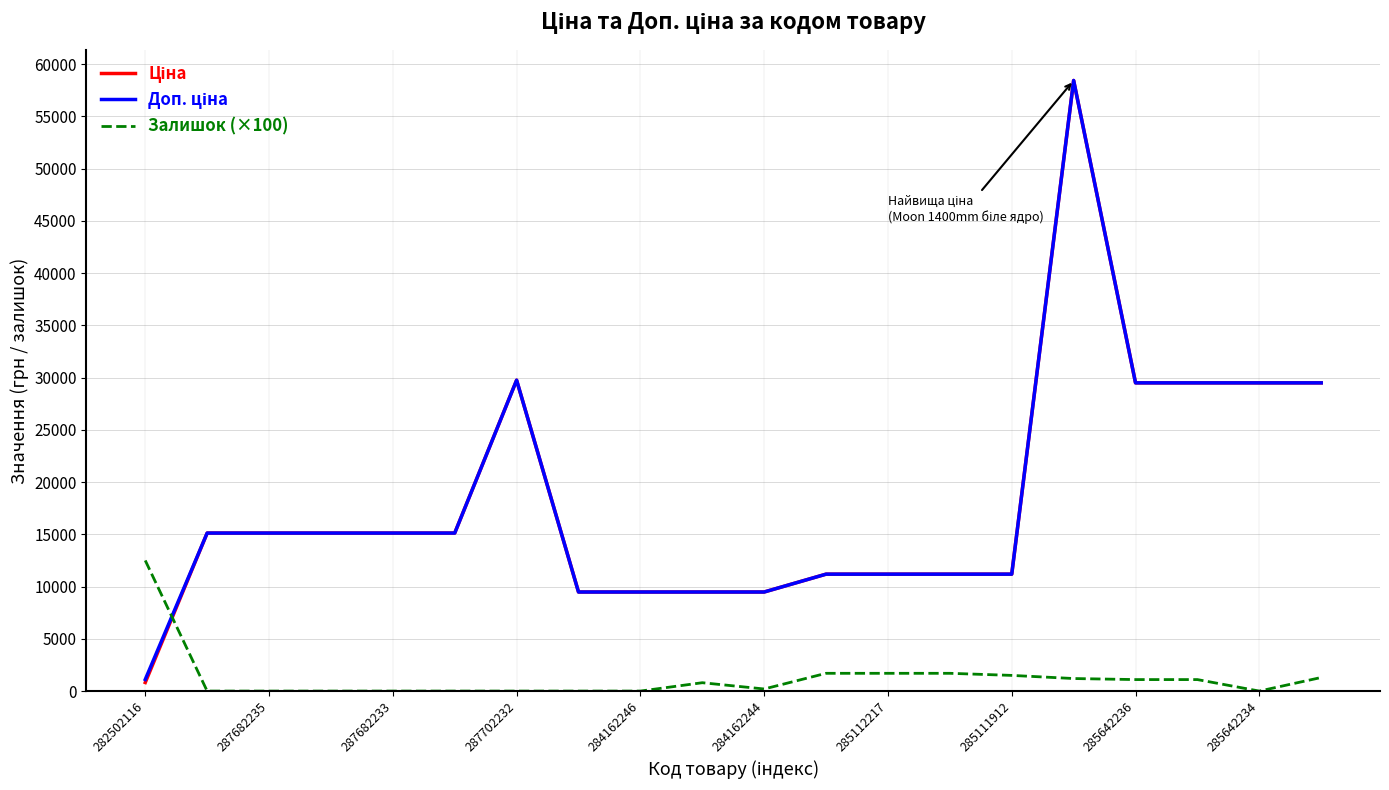

What is the greatest value displayed?

58426.5